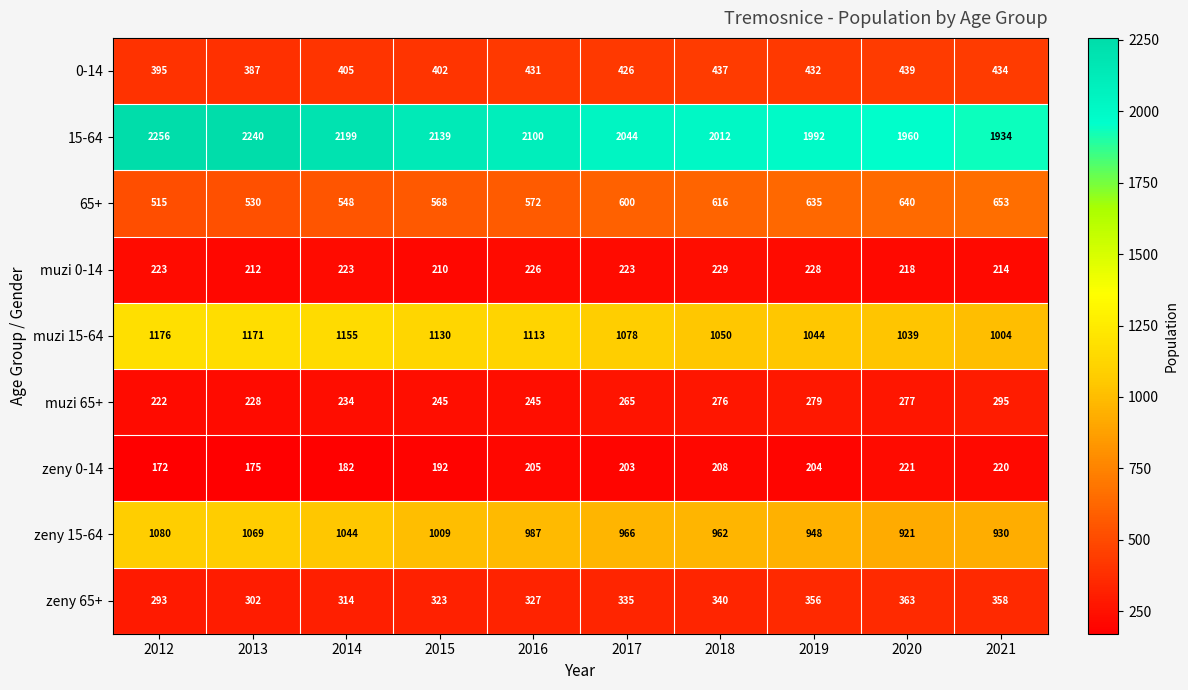

Between 2012 and 2019, which series saw the biggest shift?

15-64